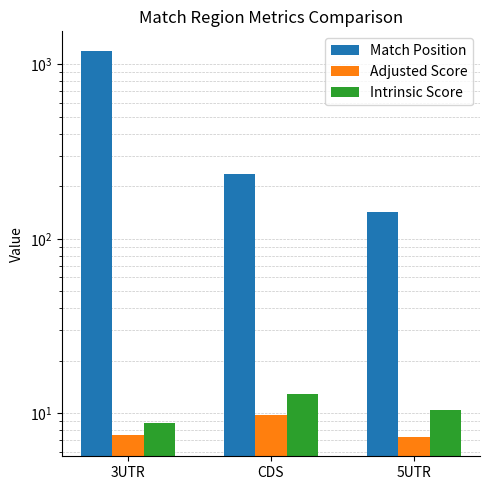

At which label does Adjusted Score reach its minimum?

5UTR